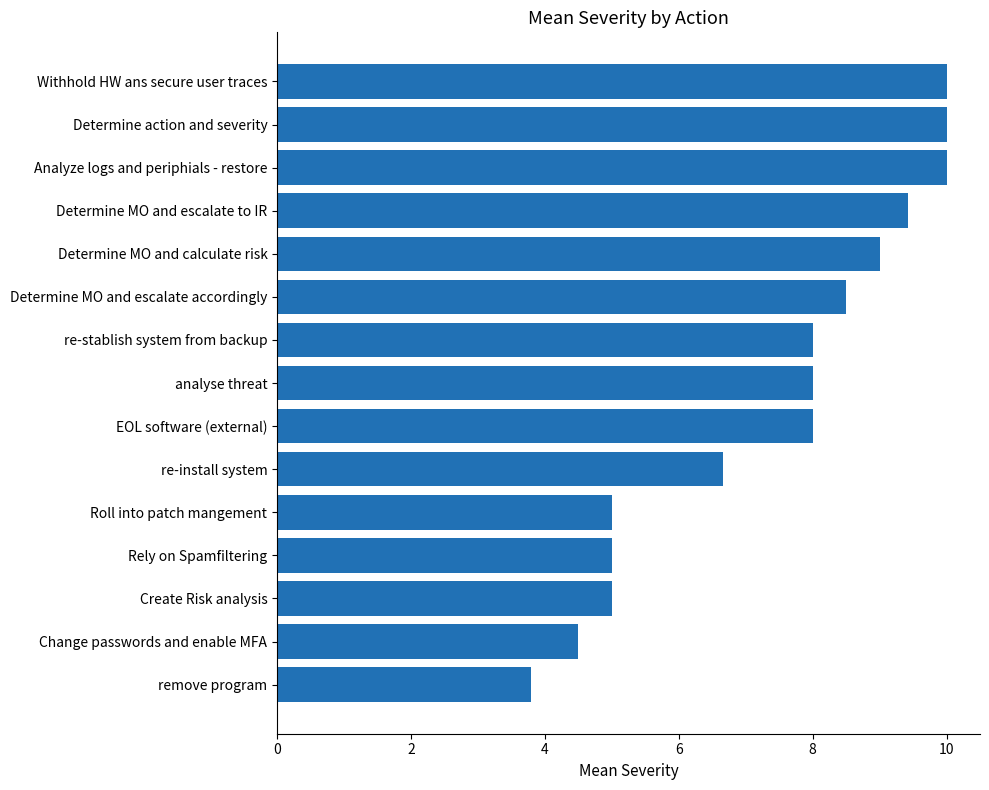

Is it true that the value at Change passwords and enable MFA is 4.5?

True